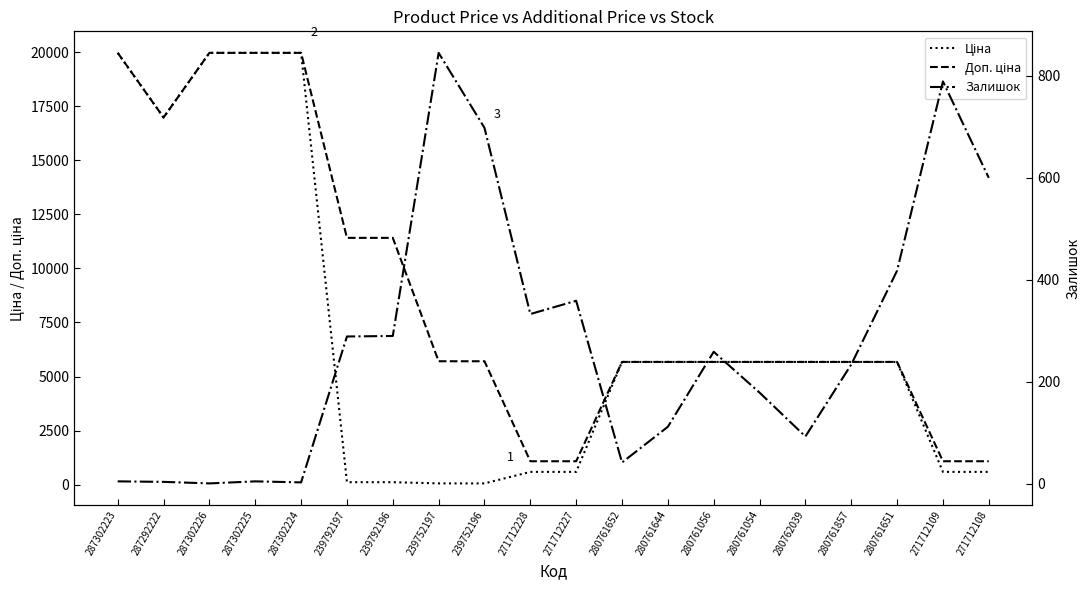

What is the difference between the maximum and minimum values in the Залишок series?

844.0